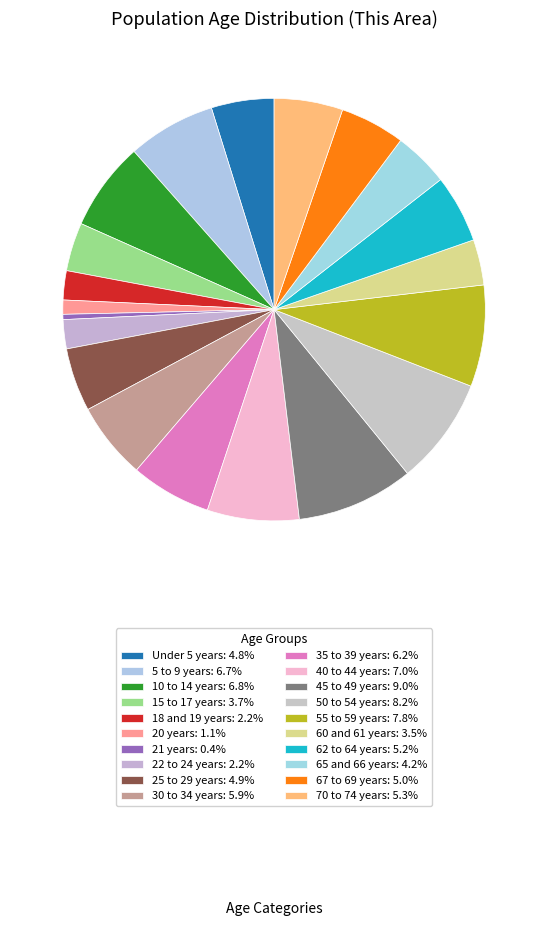

Is it true that 5 to 9 years is 12% of the pie?

False